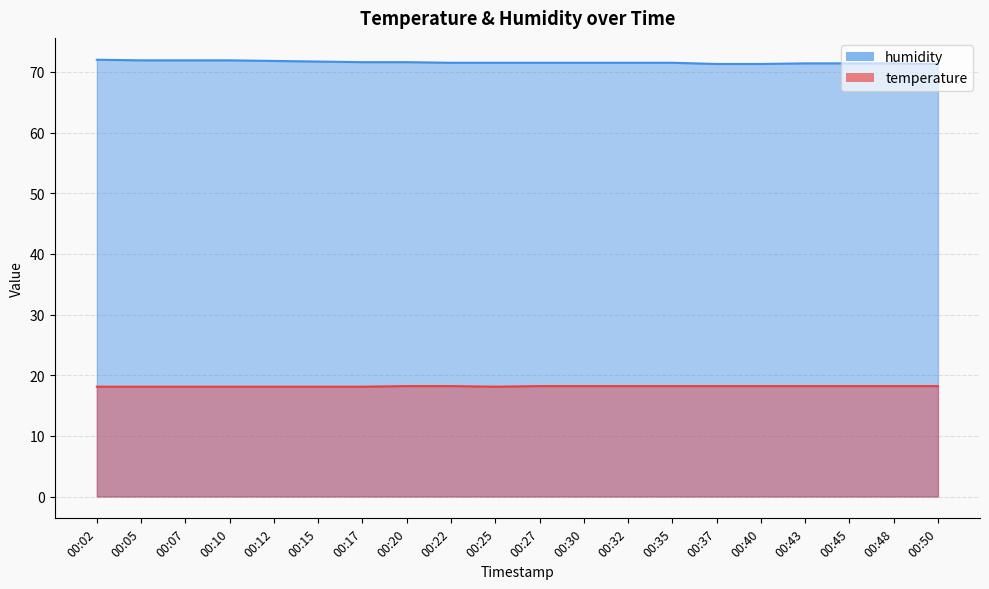

True or false: temperature and humidity intersect in this chart.

False